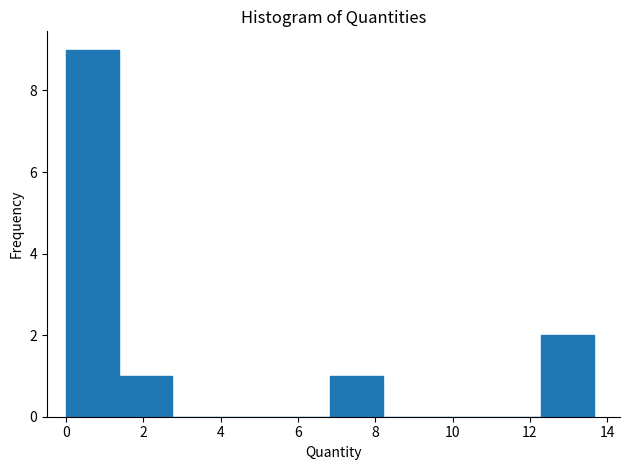

Reading left to right, transcribe this chart: for each bar, give the range it covers on the x-axis and its height. Neither the bar edges nor the heights are printed on the chart, so give them approximately, as read against the axes.

0.0 to 1.4: 9
1.4 to 2.8: 1
2.8 to 4.2: 0
4.2 to 5.4: 0
5.4 to 6.8: 0
6.8 to 8.2: 1
8.2 to 9.6: 0
9.6 to 11.0: 0
11.0 to 12.2: 0
12.2 to 13.6: 2